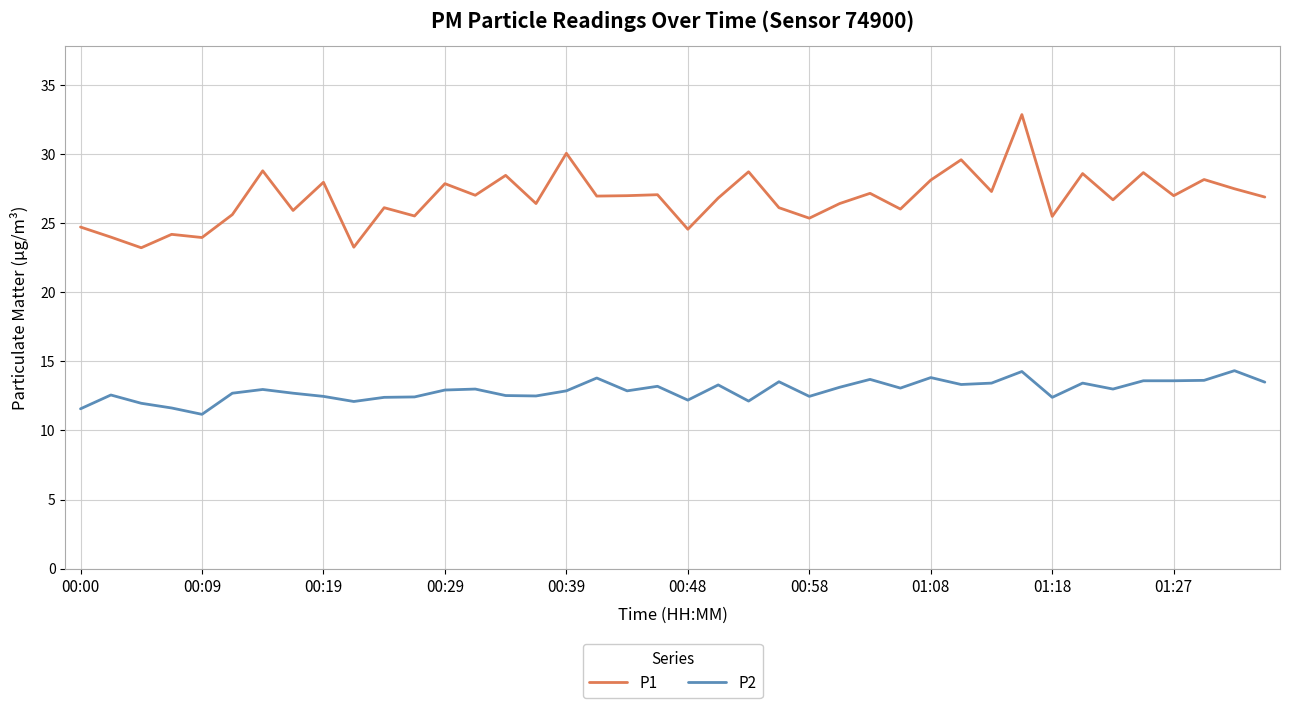

What is the difference between the maximum and minimum values in the P1 series?

9.6